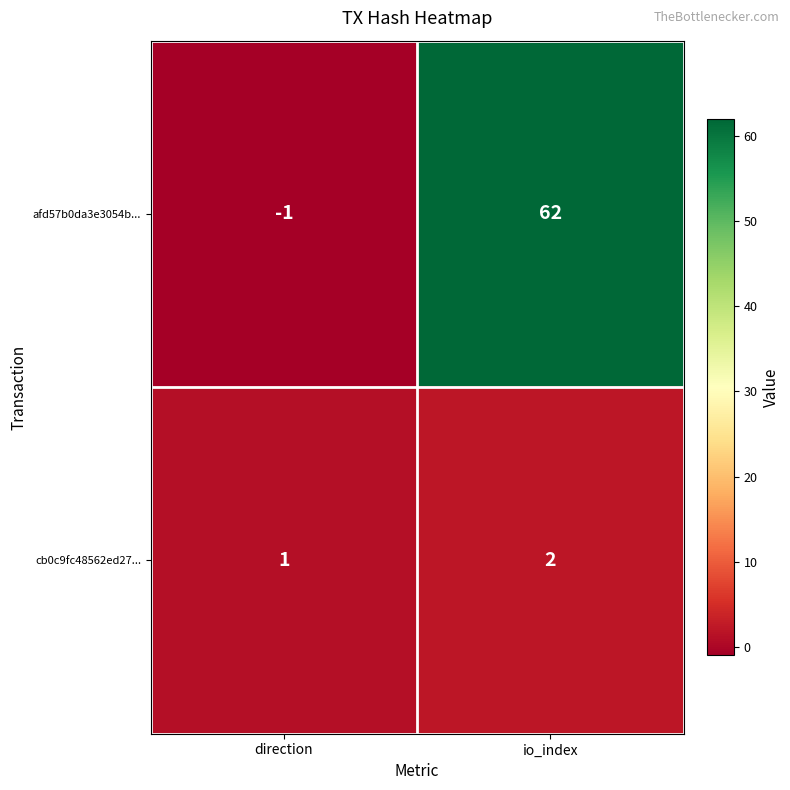

What is the highest value of the afd57b0da3e3054b... series?

62